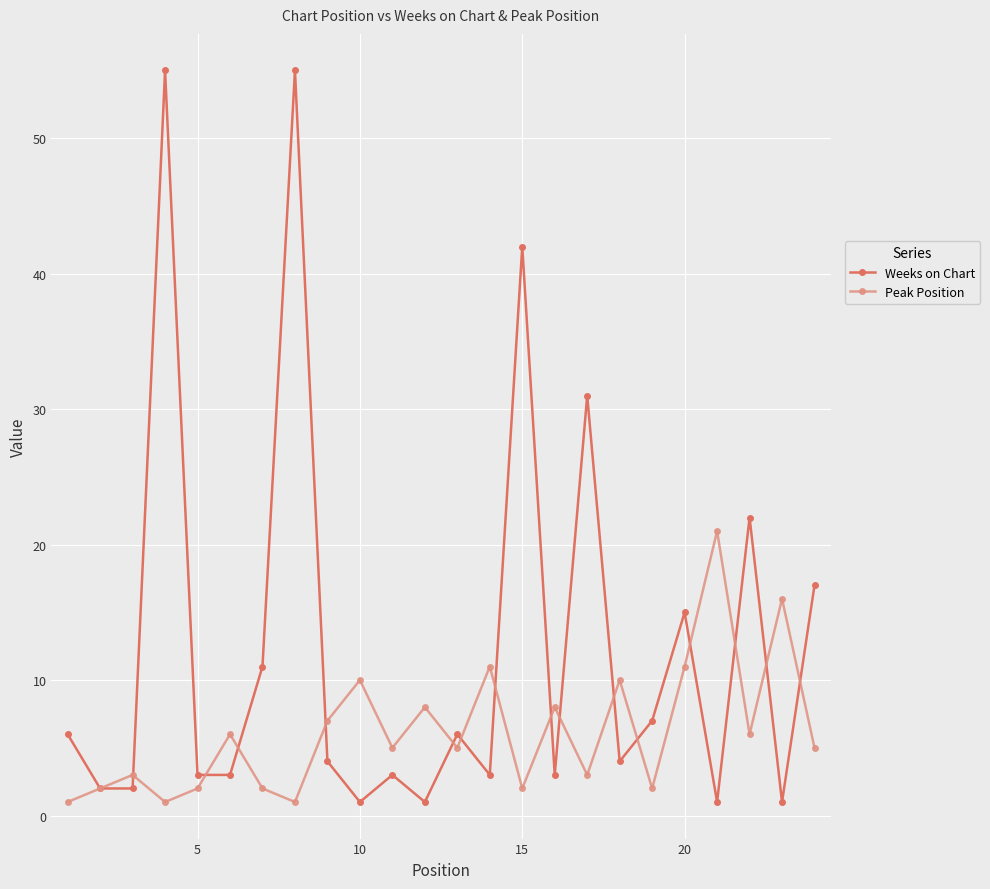

What is the value of the Weeks on Chart point at the 24th from the left?

17